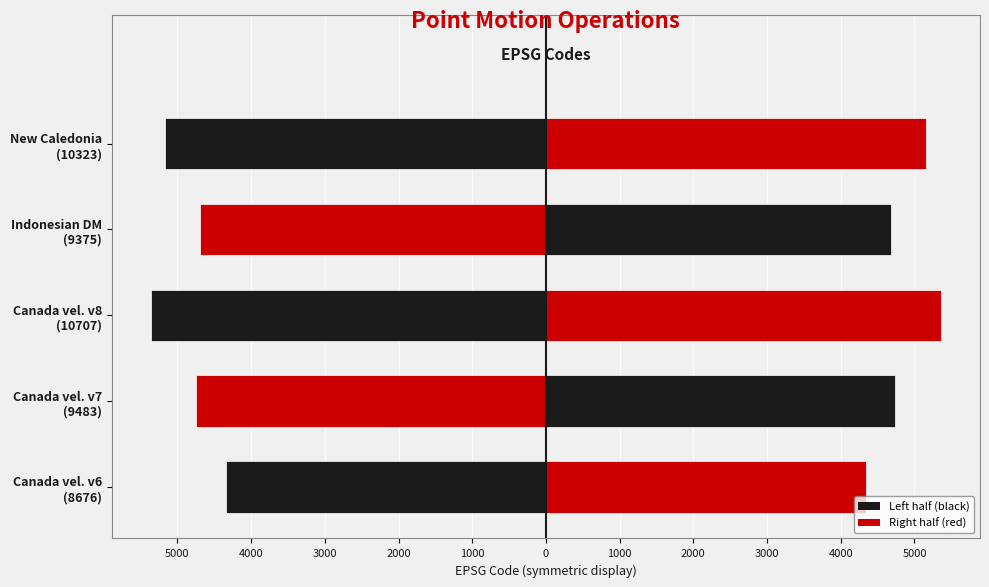

Is it true that Code (right) equals 6976.9 at Canada vel. v7 (9483)?

False